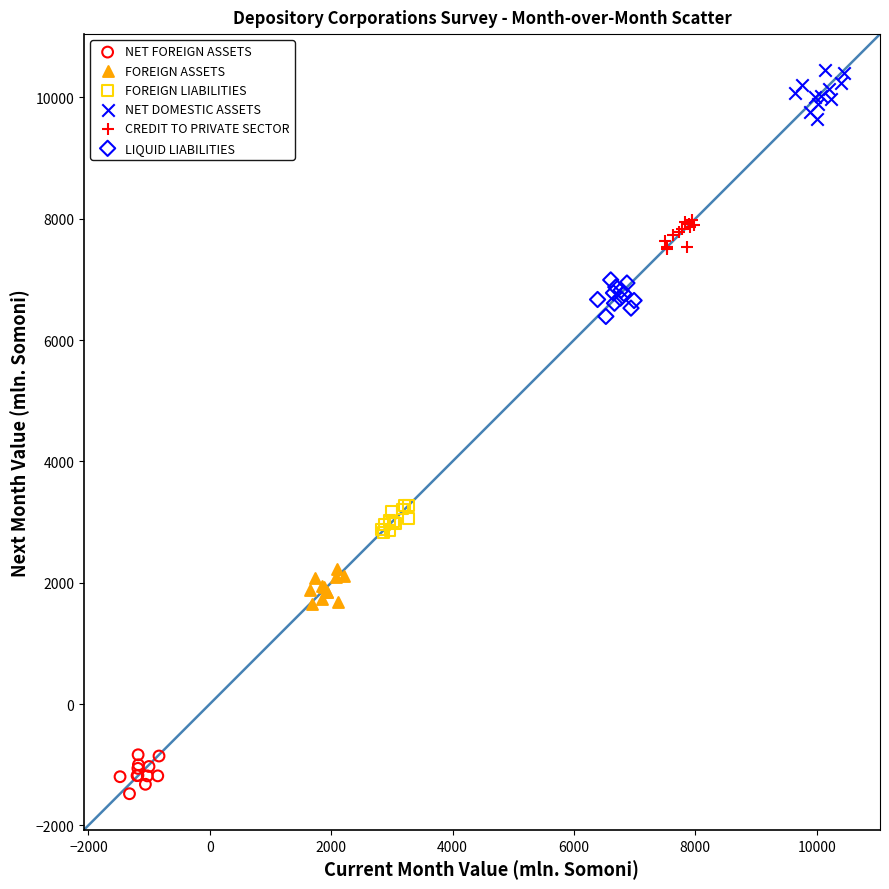

Which series reaches the minimum Y coordinate?

NET FOREIGN ASSETS